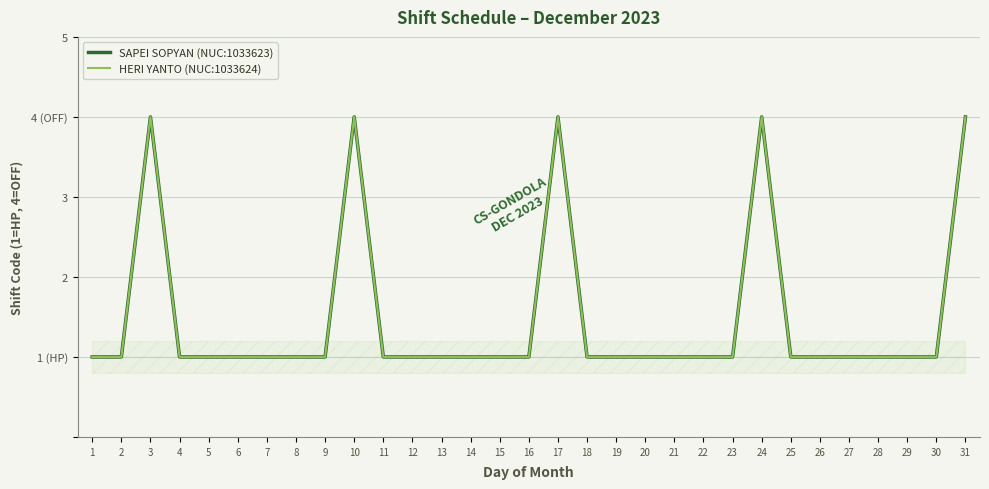

Where is the first local maximum for SAPEI SOPYAN (NUC:1033623)?

3